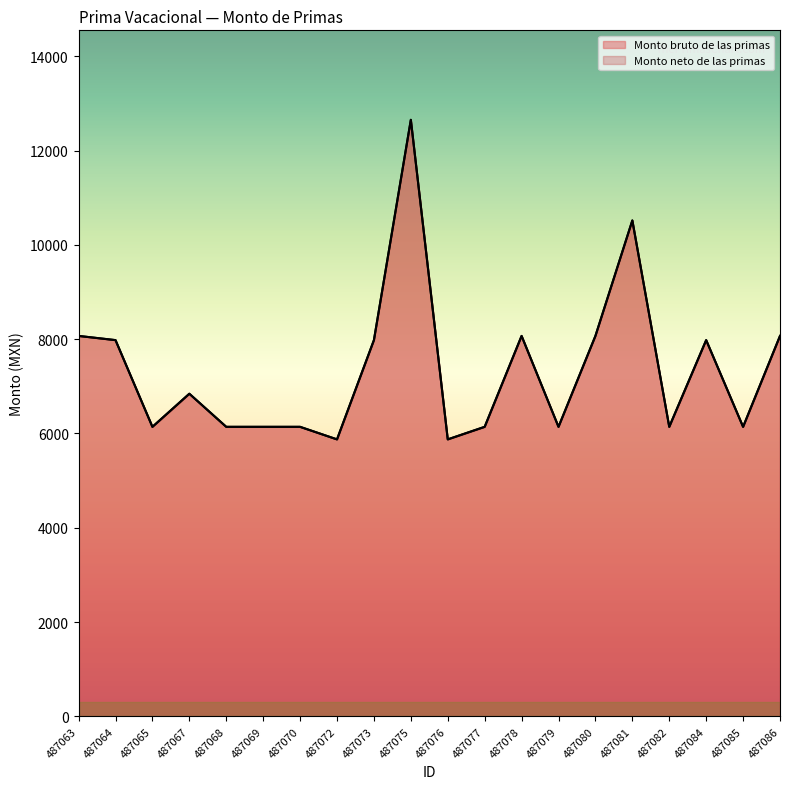

What is the value of the Monto neto de las primas point at the 17th from the left?

6141